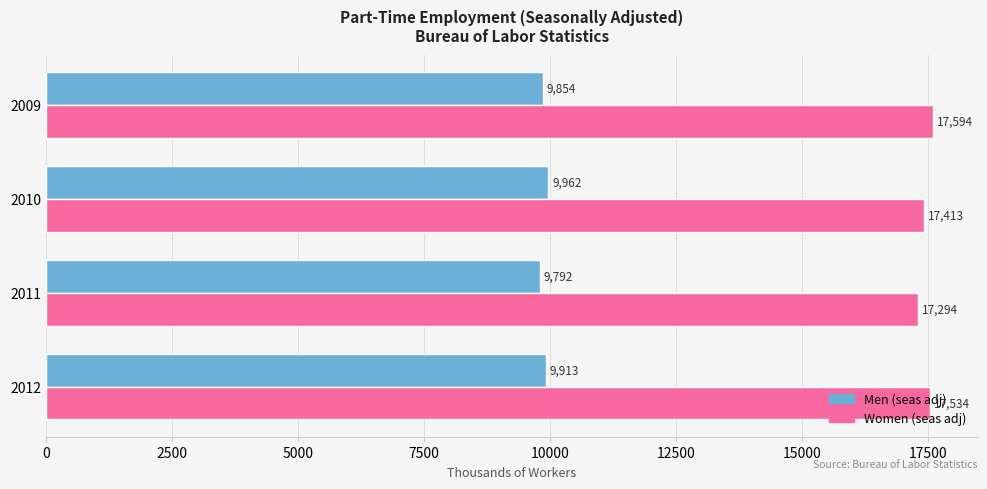

How many series are shown in this chart?

2